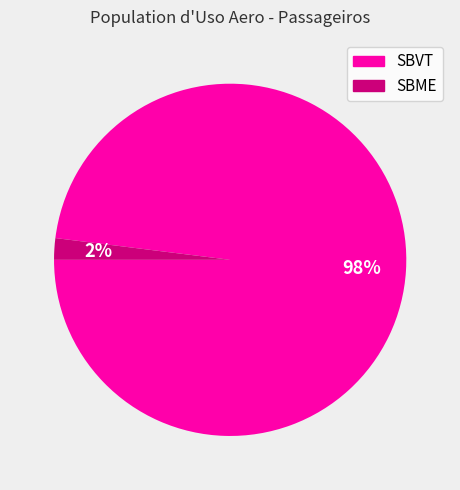

Between SBVT and SBME, which is larger?

SBVT